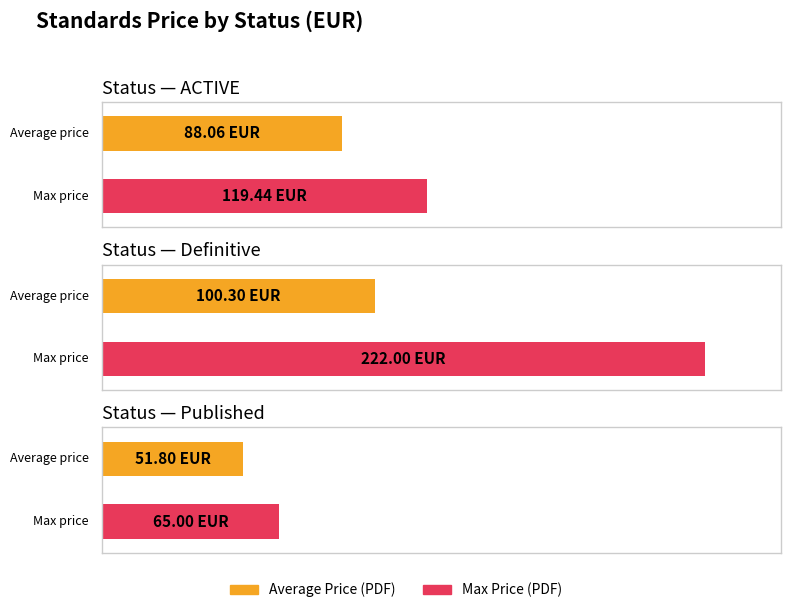

Is it true that Average Price (PRINT) equals 109.7 at Other?

False